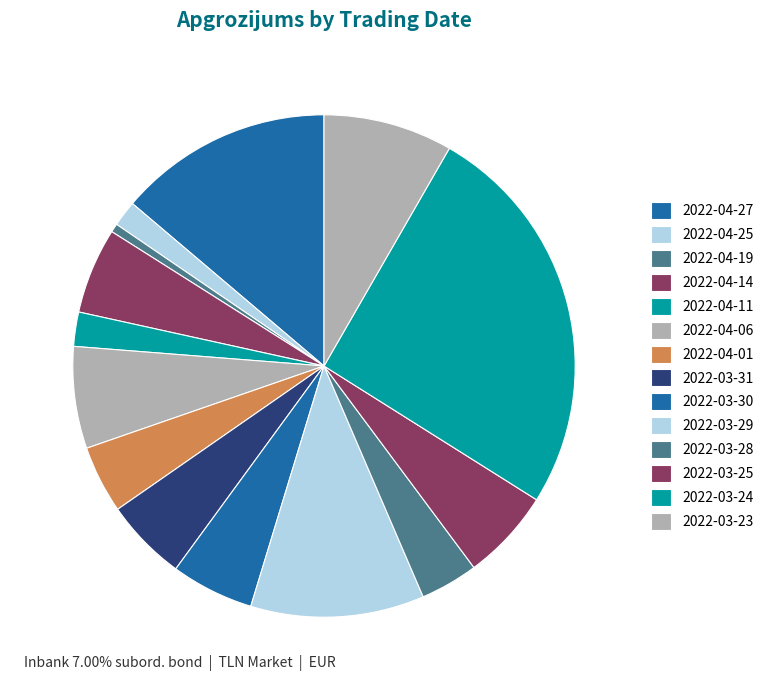

Is it true that 2022-03-25 is 1% of the pie?

False